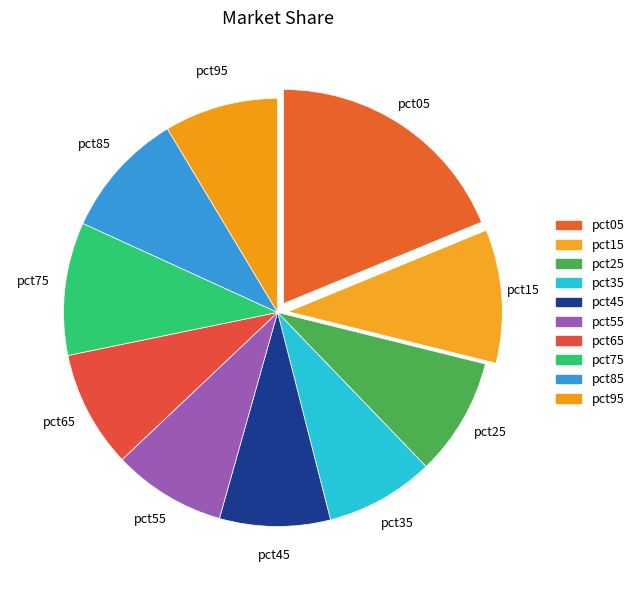

How many slices are in this pie chart?

10